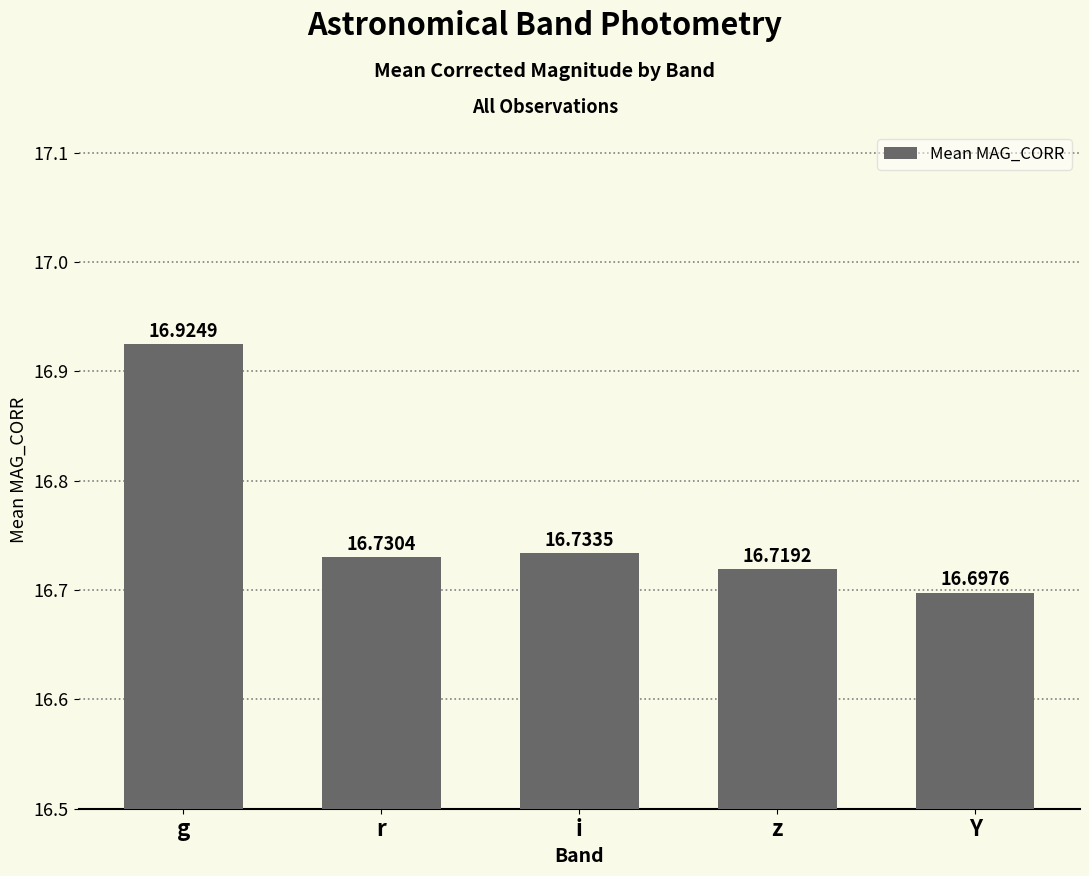

What is the smallest value displayed?

16.7